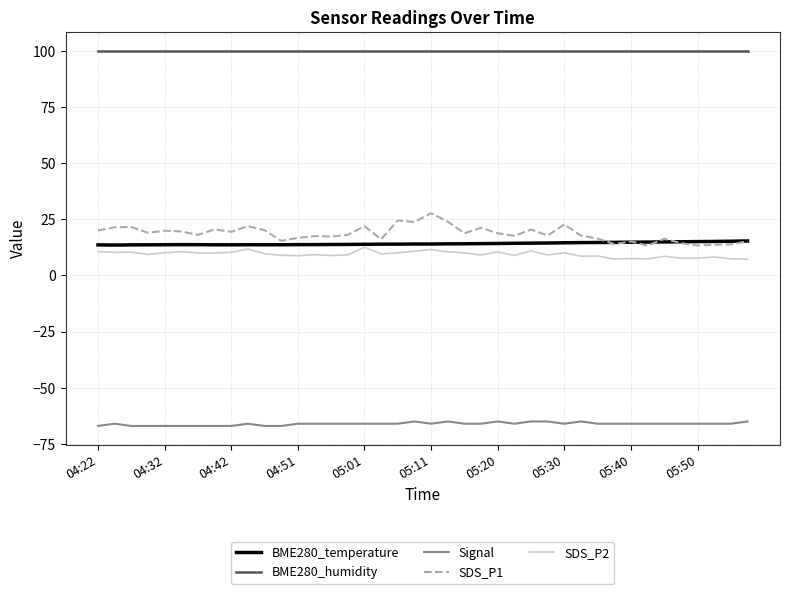

What is the smallest value displayed?

-67.0